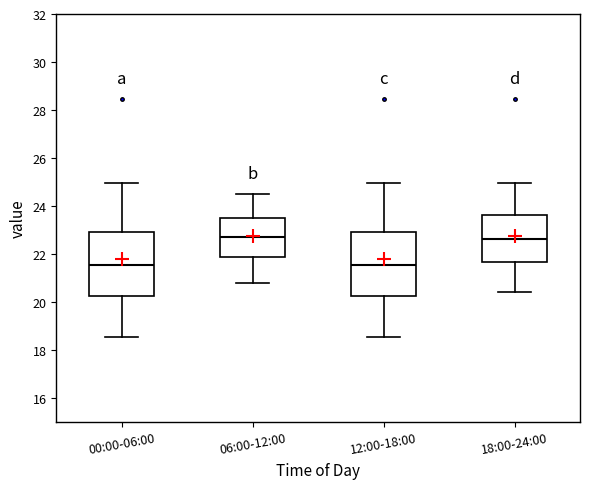

Reading left to right, read every box against the y-axis: the position of its median line, the range the box covers, and the ends of its whiskers. The values are not printed on the chart, so give them approximately, as read against the axis.

00:00-06:00: median 21.6, box 20.2 to 23.0, whiskers 18.6 to 25.0
06:00-12:00: median 22.8, box 21.8 to 23.6, whiskers 20.8 to 24.6
12:00-18:00: median 21.6, box 20.2 to 23.0, whiskers 18.6 to 25.0
18:00-24:00: median 22.6, box 21.6 to 23.6, whiskers 20.4 to 25.0